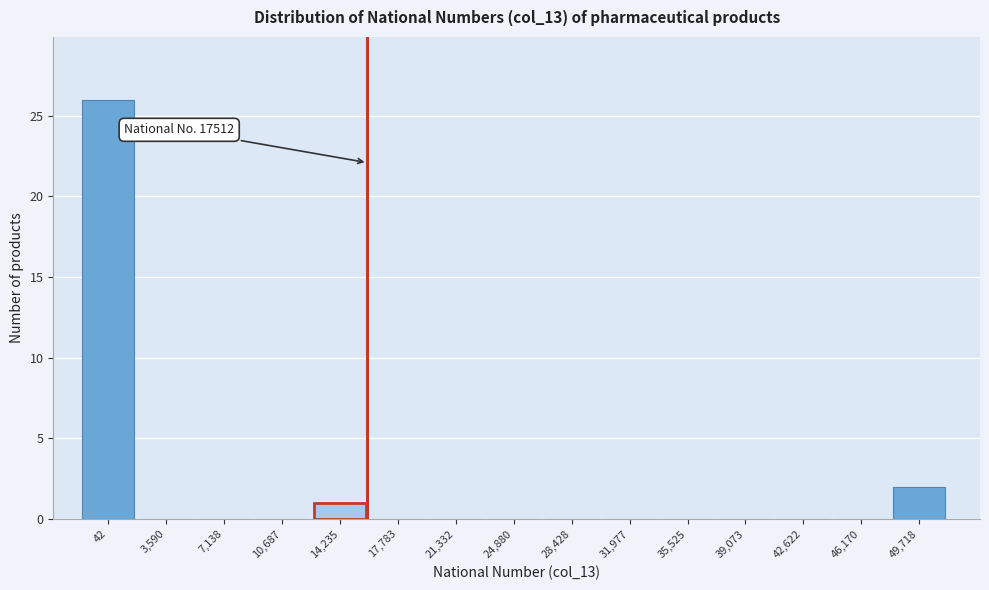

Reading left to right, what are all the values shown in this chart?

42=26	3,590=0	7,138=0	10,687=0	14,235=1	17,783=0	21,332=0	24,880=0	28,428=0	31,977=0	35,525=0	39,073=0	42,622=0	46,170=0	49,718=2